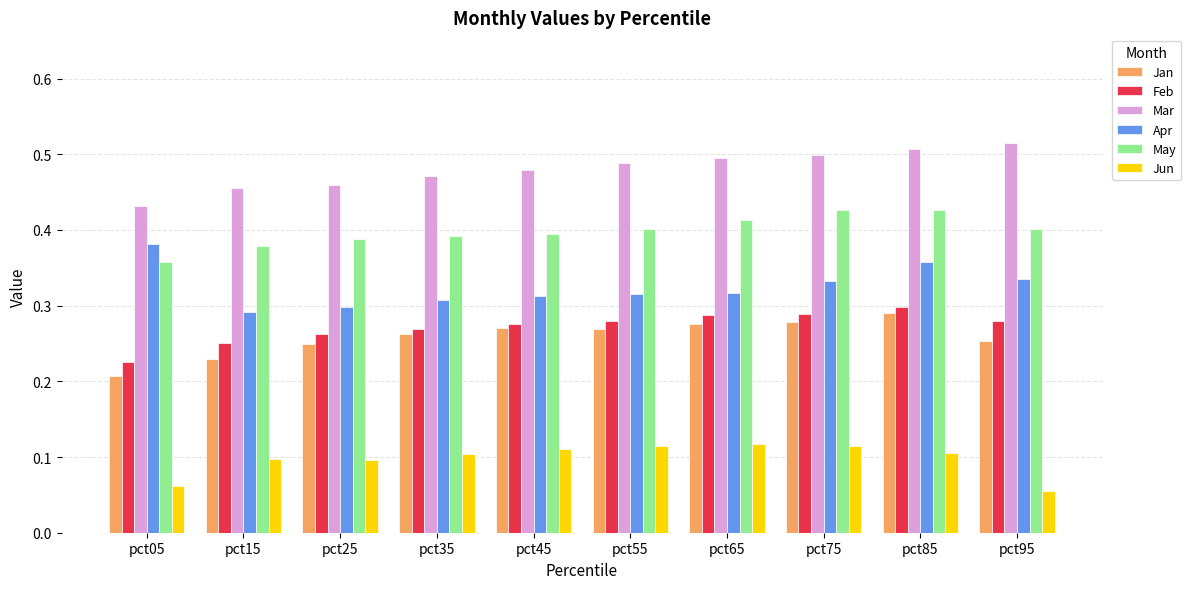

At pct55, list the series in order from smallest to largest.

Jun, Jan, Feb, Apr, May, Mar